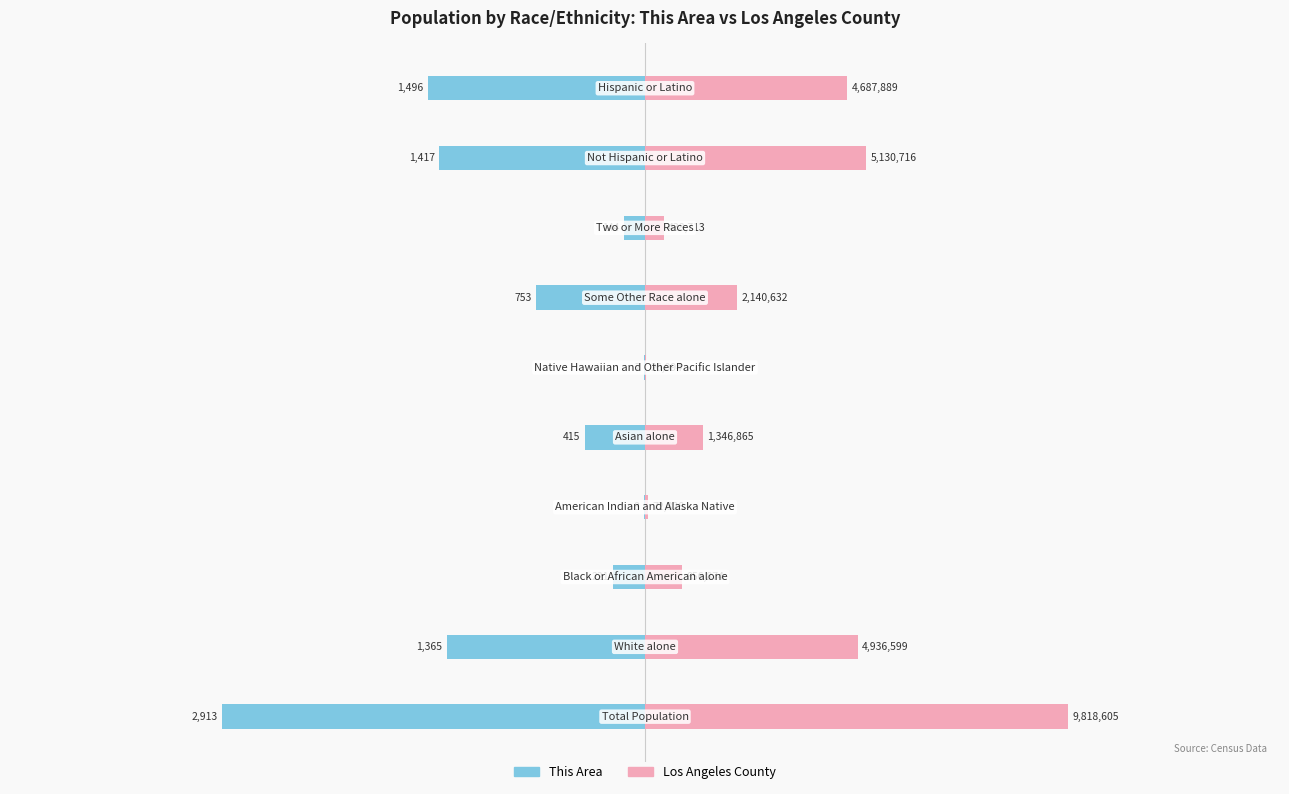

What is the value of the This Area bar at the 9th from the left?

-1417.0